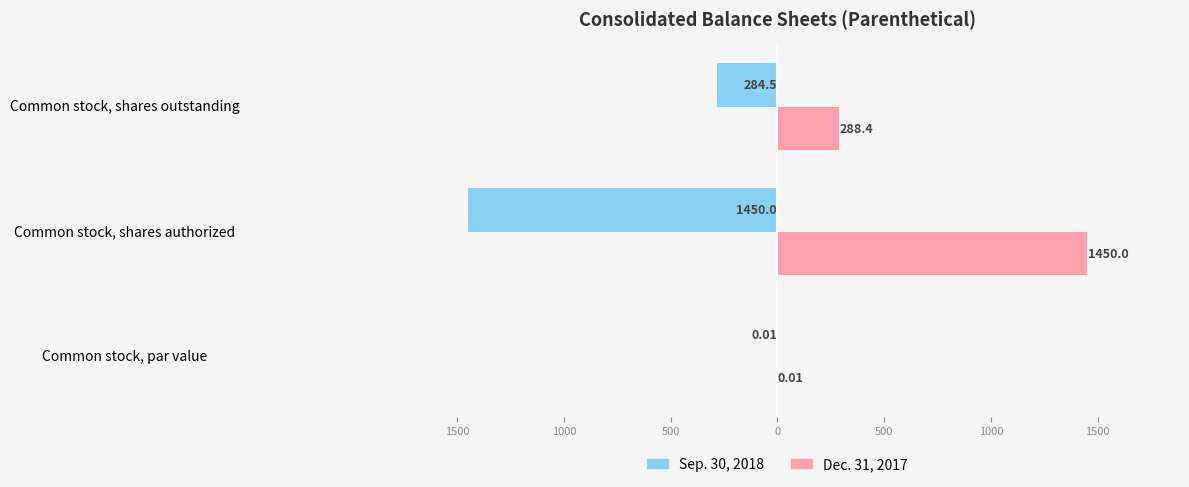

What are all the series names shown in the legend?

Sep. 30, 2018, Dec. 31, 2017